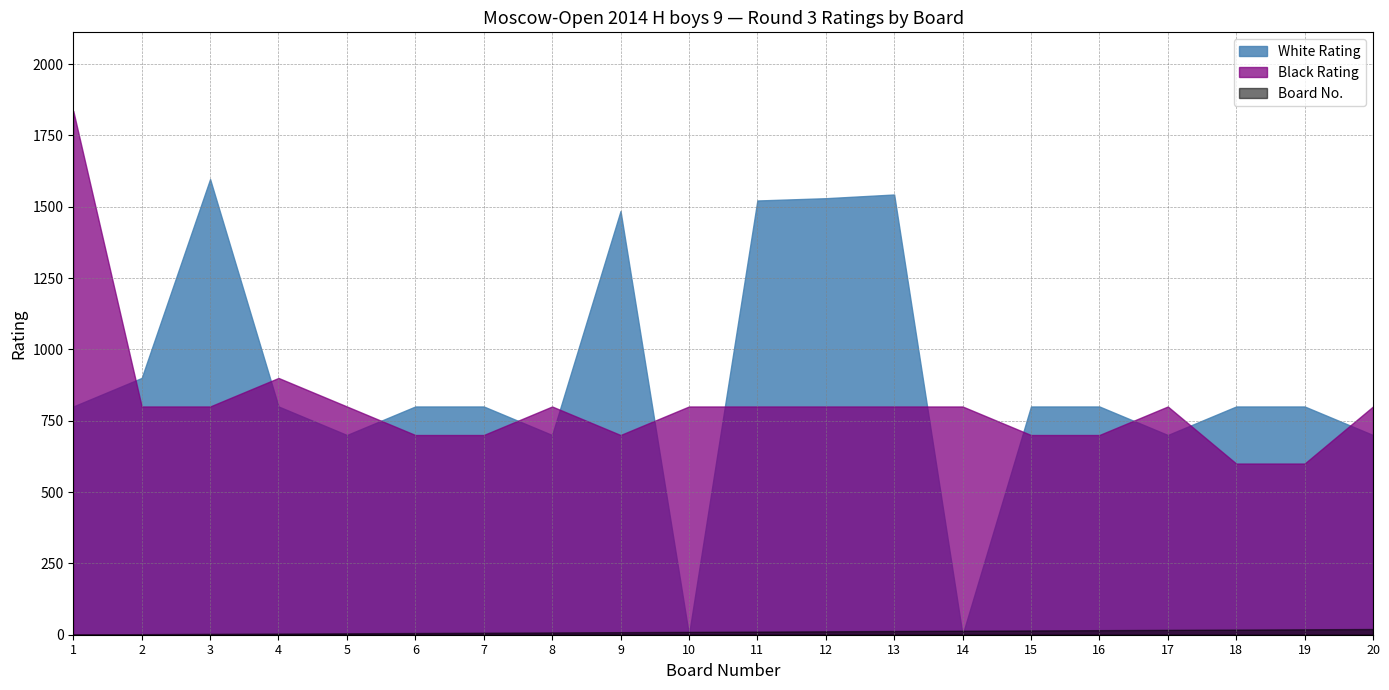

Which category has the highest value in the Black Rating series?

1